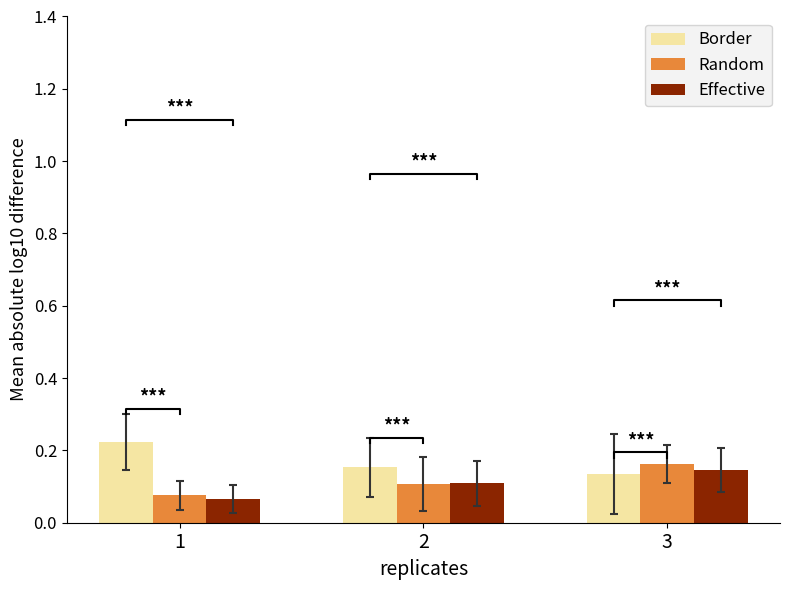

The Random series shows 0.2 at 3. True or false?

True